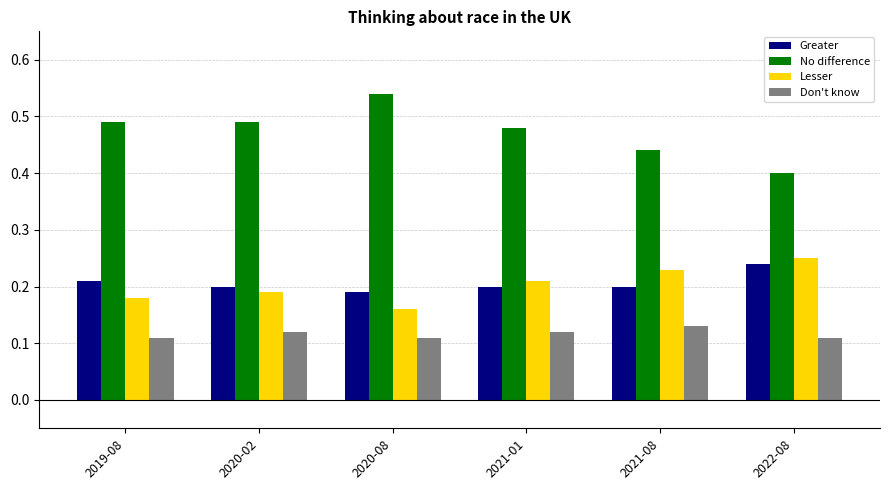

What is the label of the 4th bar from the right?

2020-08